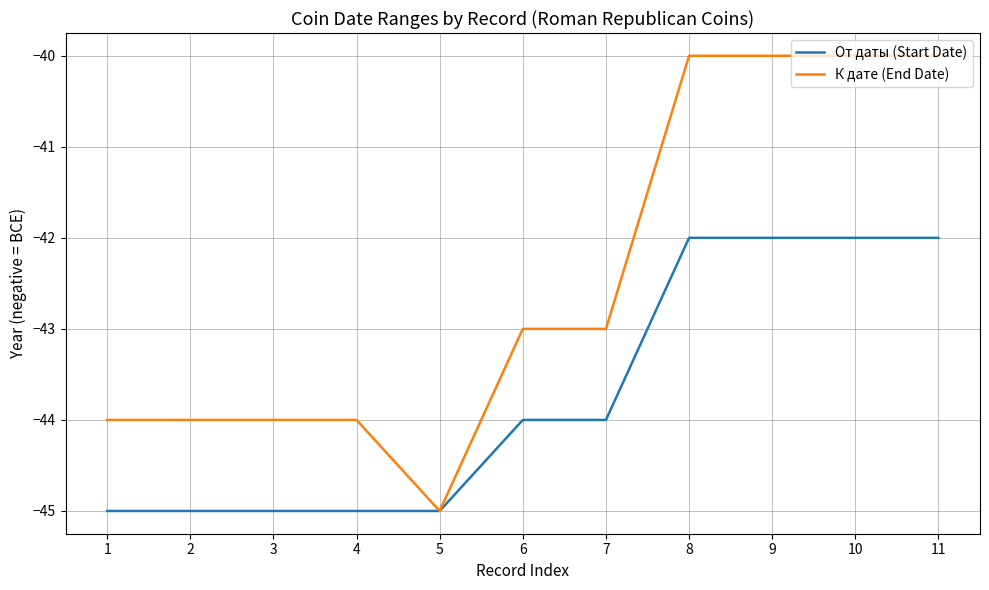

List the series in order of their overall mean, highest first.

К дате (End Date), От даты (Start Date)